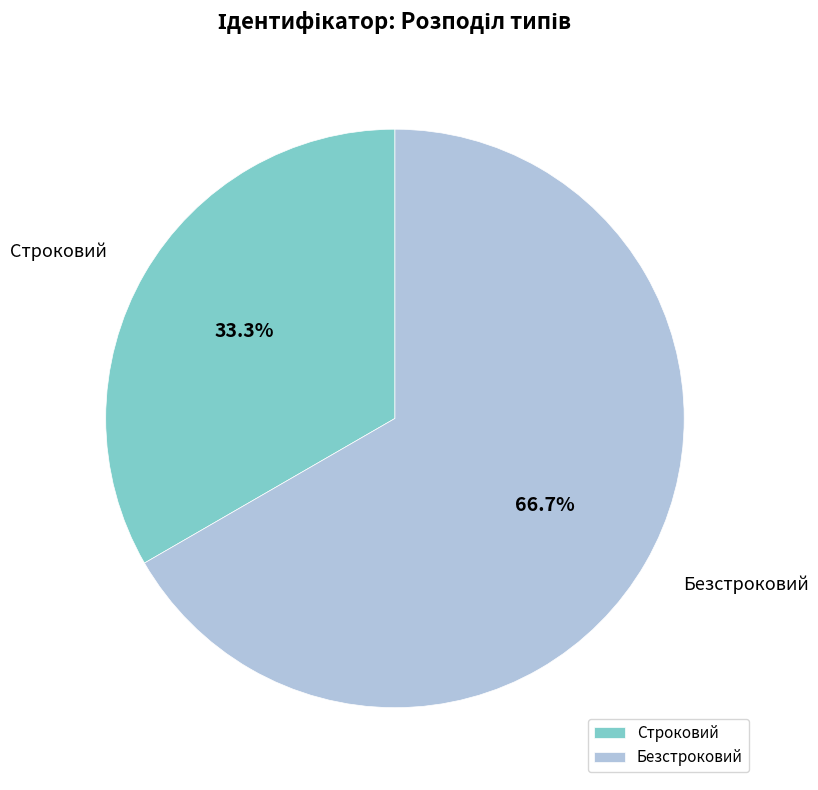

Do Строковий and Безстроковий together represent more than half of the pie?

Yes